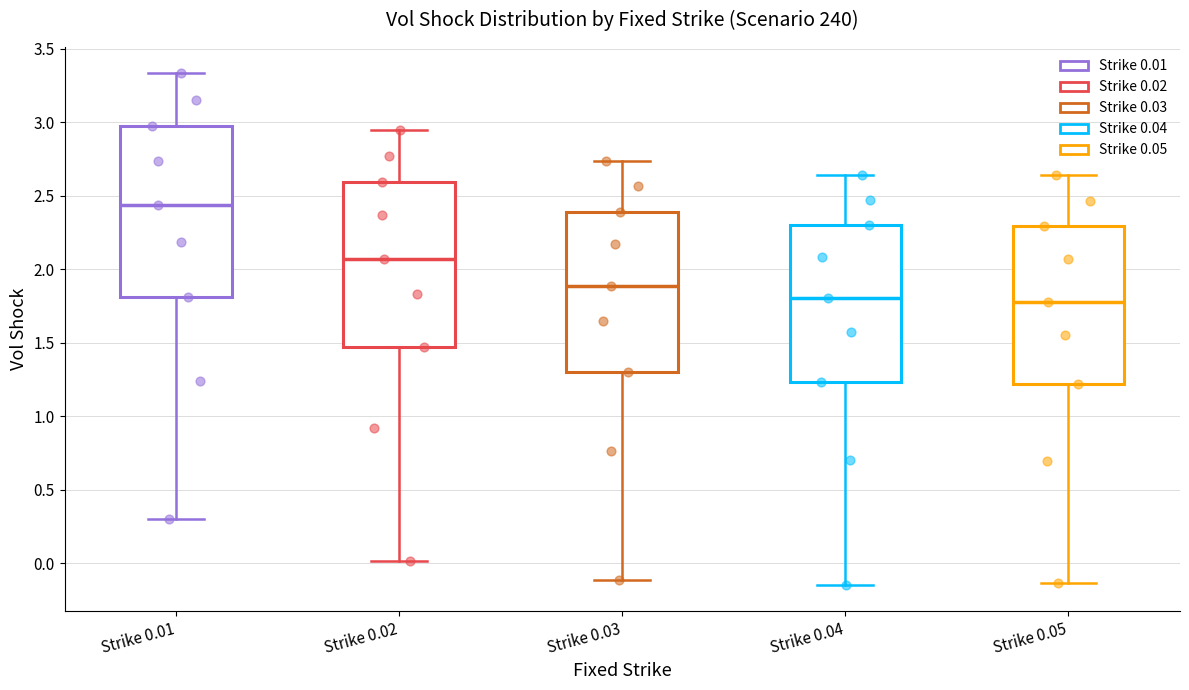

Where is the upper edge of the box for Strike 0.02 on the y-axis? The values are not printed on the chart, so give them approximately, as read against the axis.

2.60